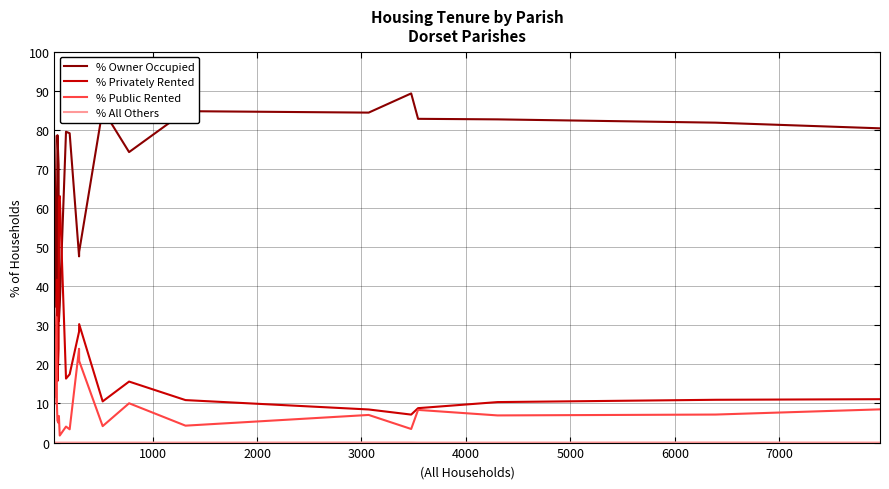

True or false: % Public Rented and % Owner Occupied cross at least once.

False